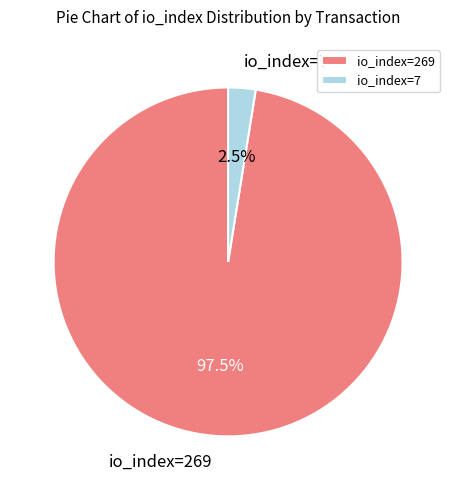

Count the number of slices in the pie.

2